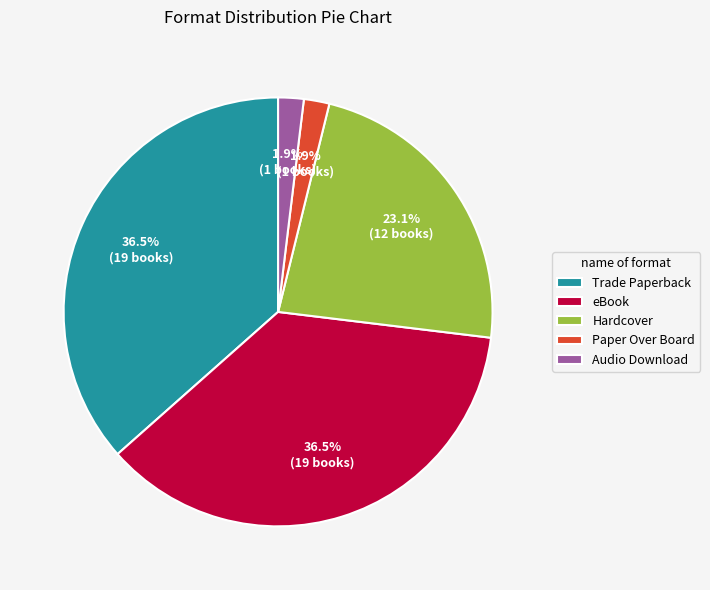

What portion of the pie excludes Hardcover?

76.9%